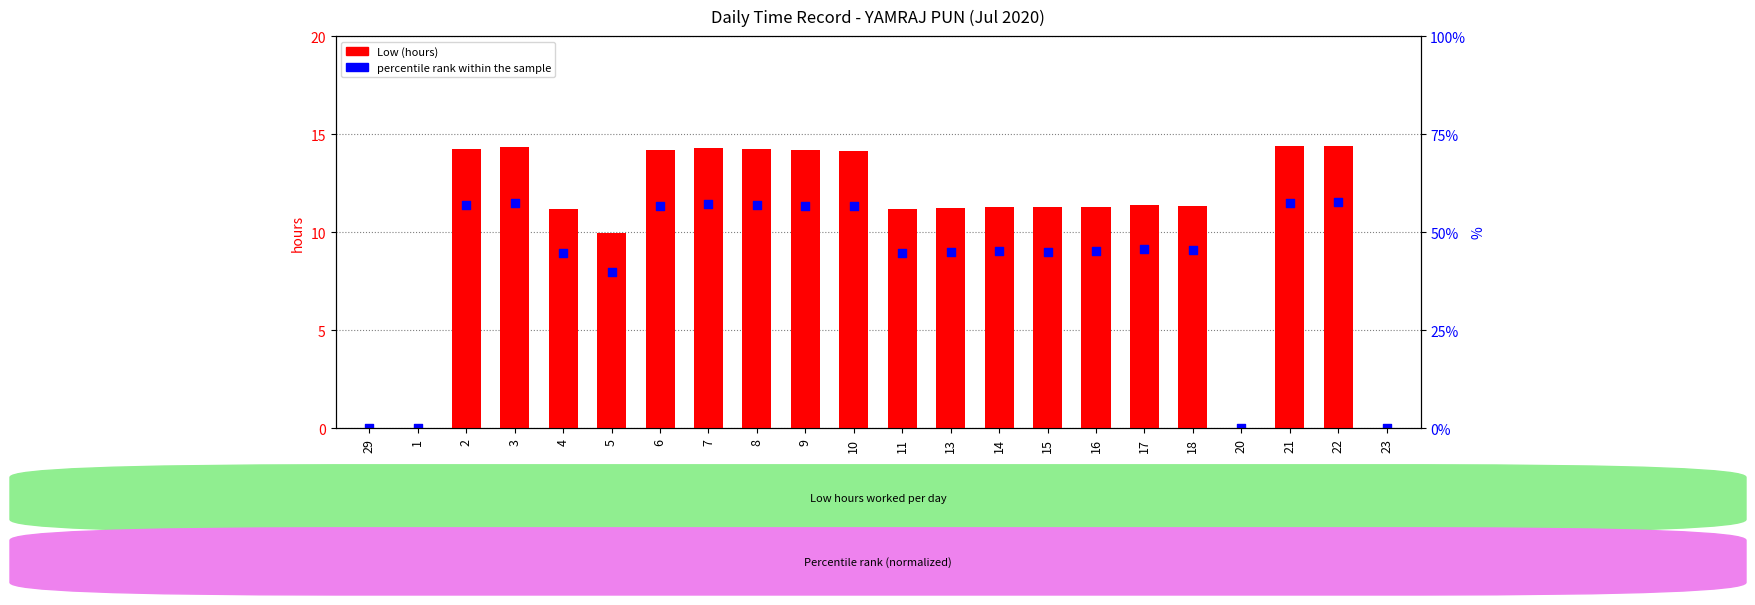

At how many categories does at least one series exceed 1?

18